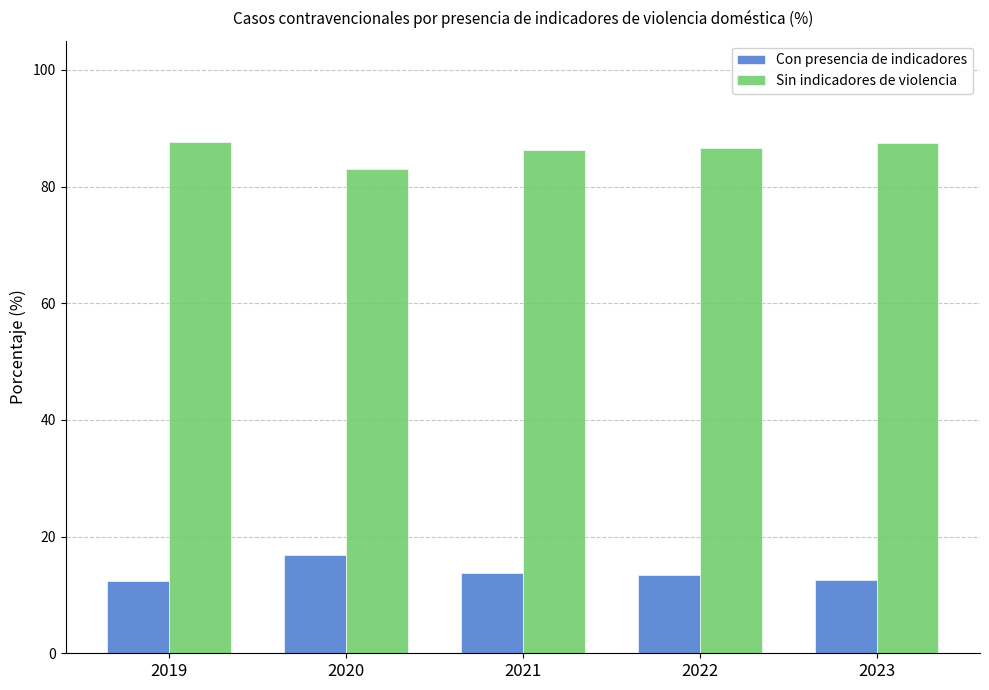

The value of Sin indicadores de violencia at 2019 is 18.1. True or false?

False